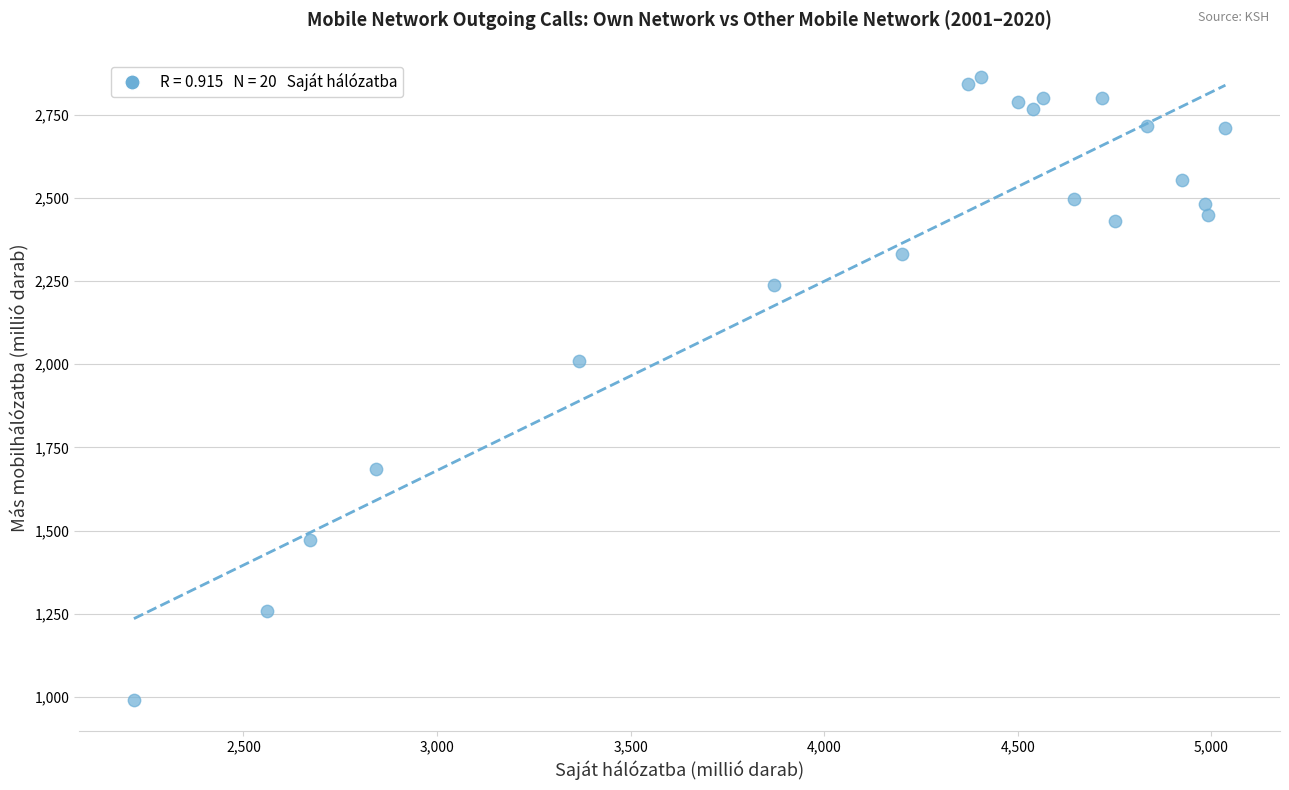

What Y value in the scatter plot is closest to 1927?

2010.0